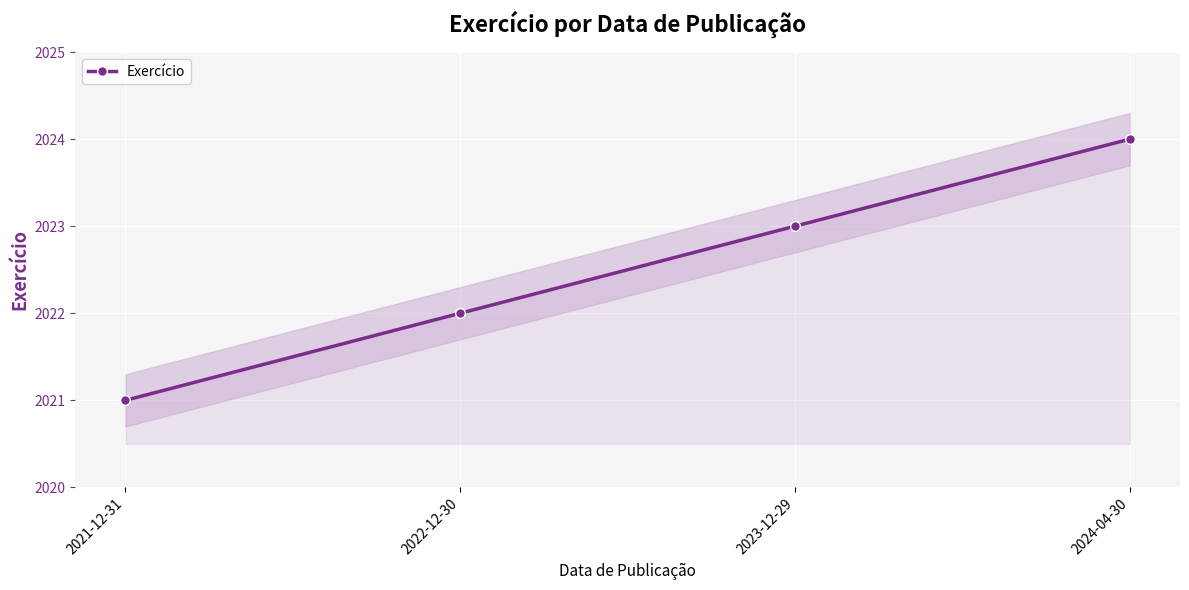

At which label is the value closest to 2022?

2022-12-30